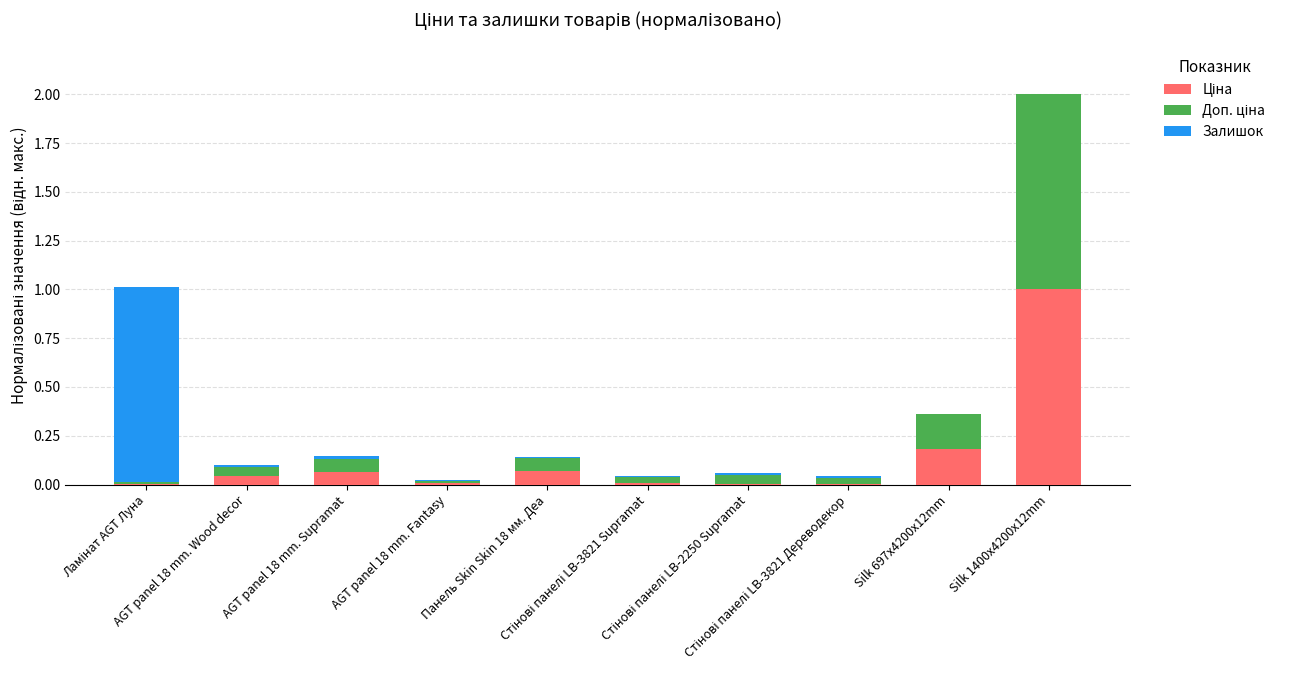

Count the number of categories in the chart.

10